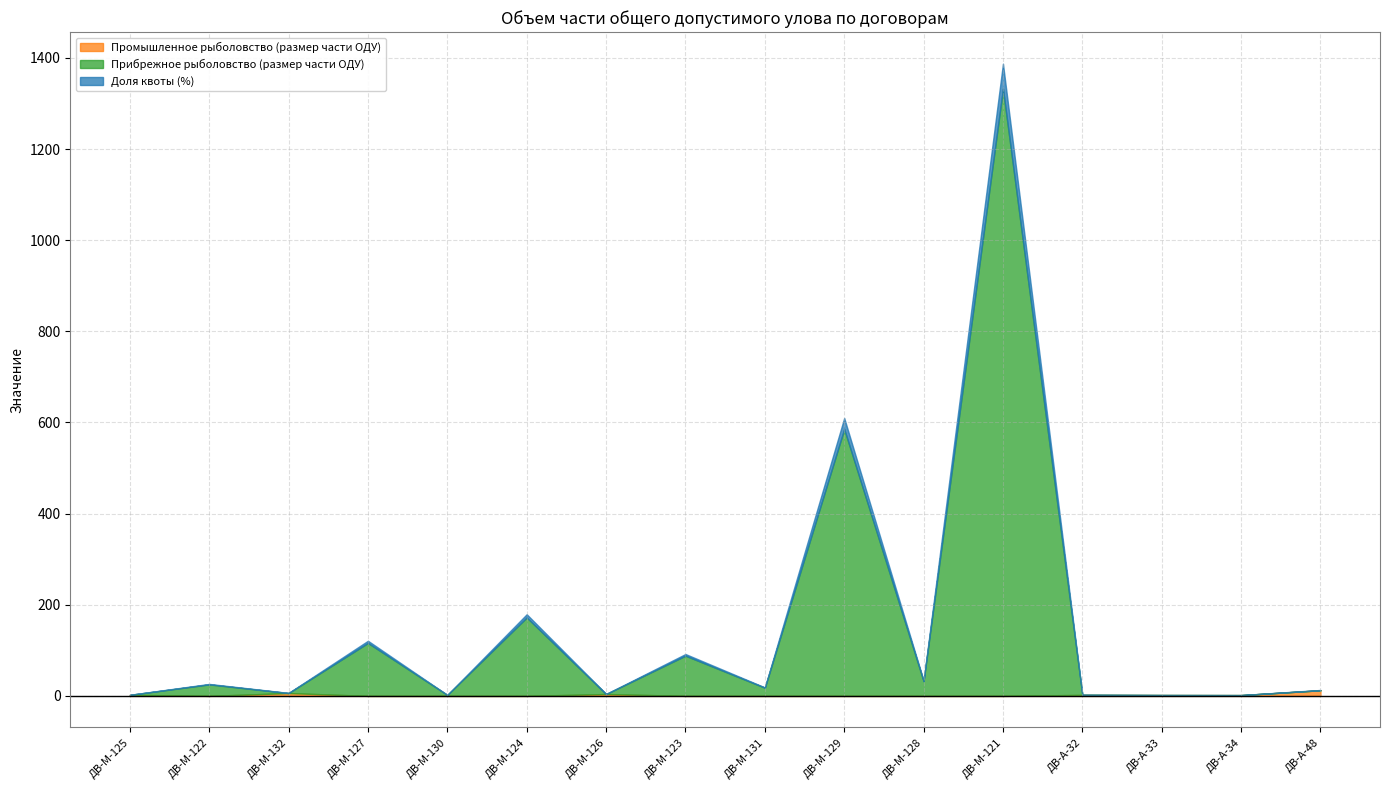

The value of Промышленное рыболовство (размер части ОДУ) at ДВ-М-123 is -7.5. True or false?

False